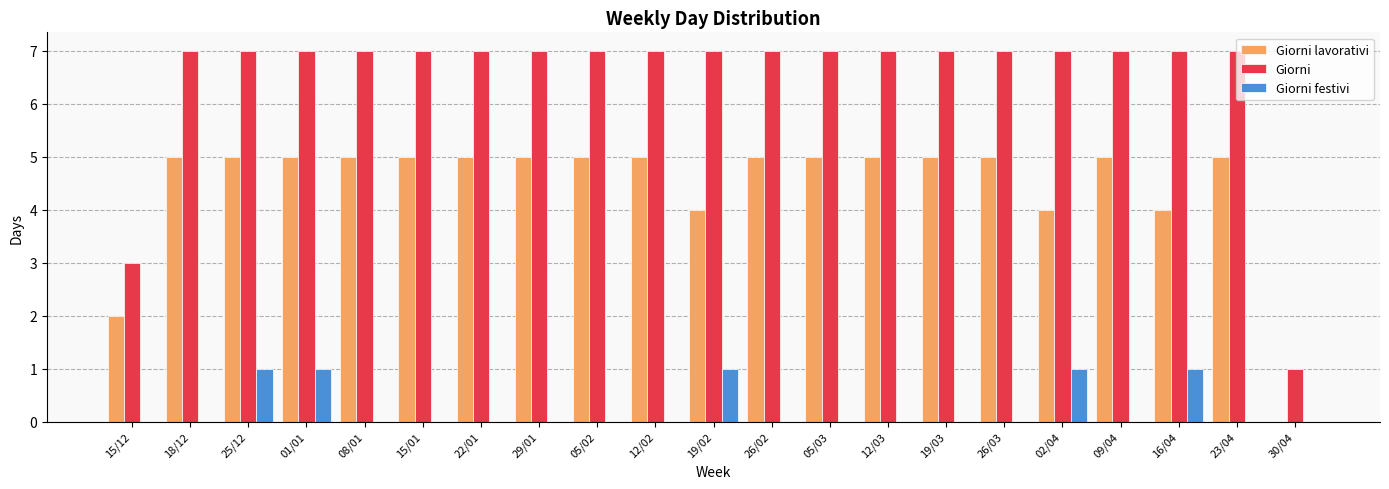

How many categories are shown in the chart?

21